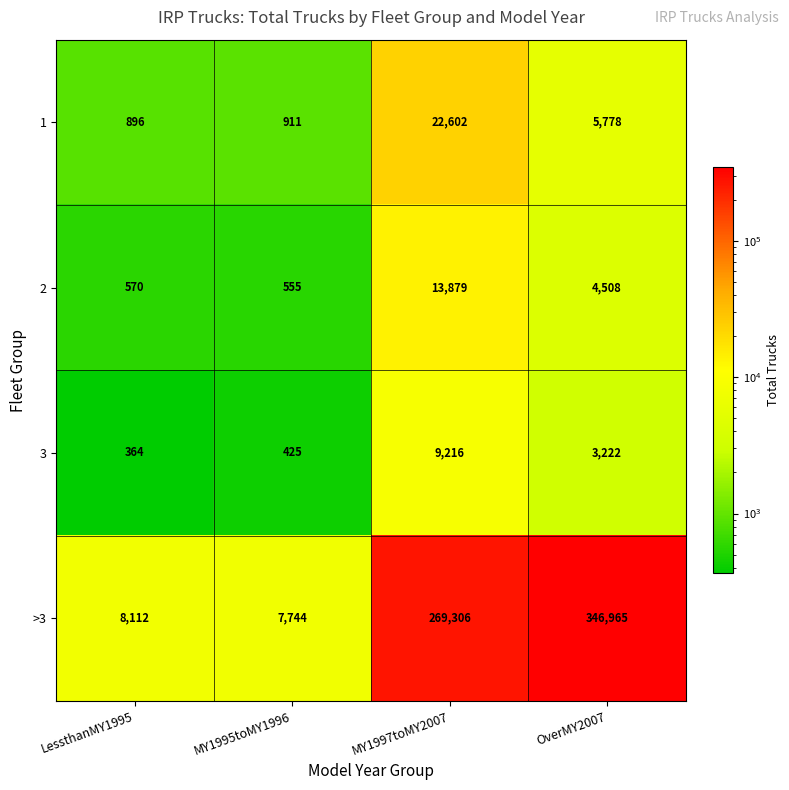

Reading right to left, list all the values displayed in this chart.

1: 5778	22602	911	896
2: 4508	13879	555	570
3: 3222	9216	425	364
>3: 346965	269306	7744	8112